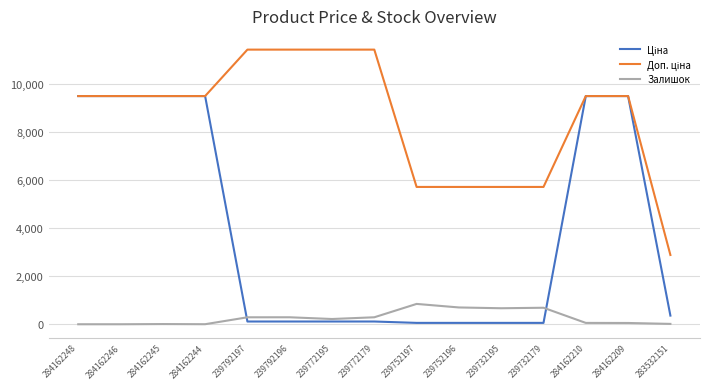

Is it true that Залишок equals 166.4 at 239752196?

False